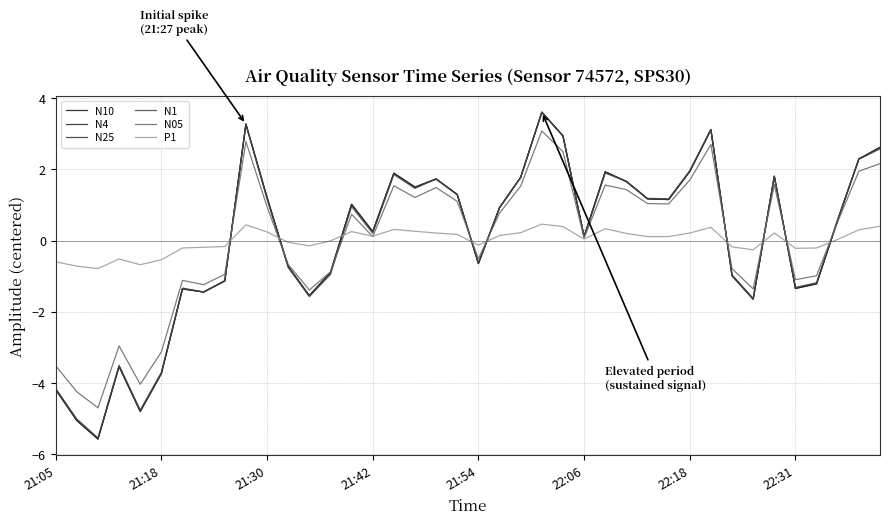

In N05, how many points are lower than both neighbors (excluding endpoints)?

11